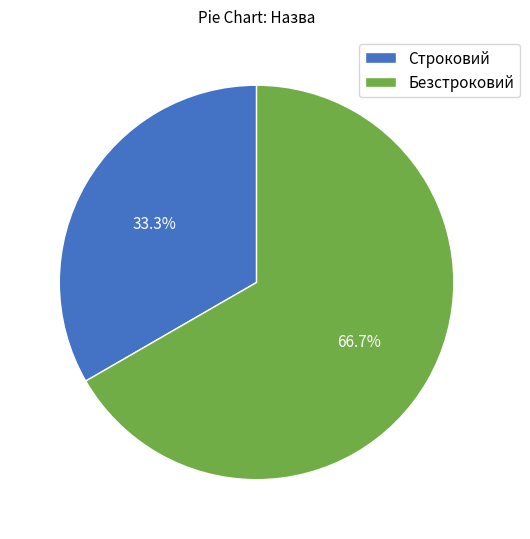

What percentage is the Безстроковий slice, to the nearest percent?

67%